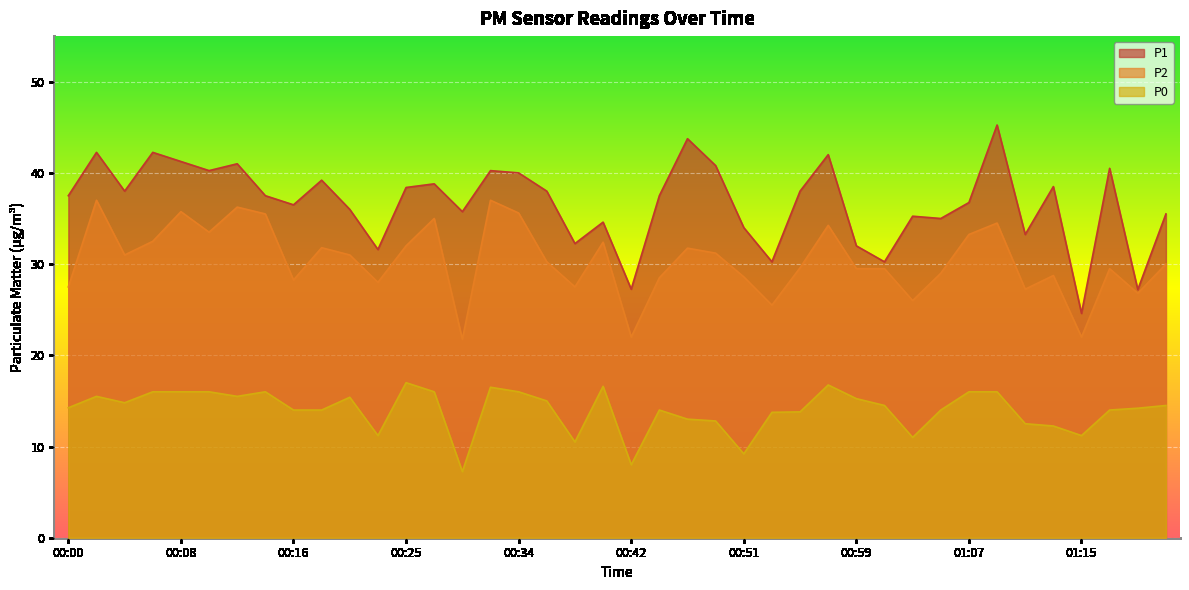

Which category has the lowest value in the P1 series?

01:15